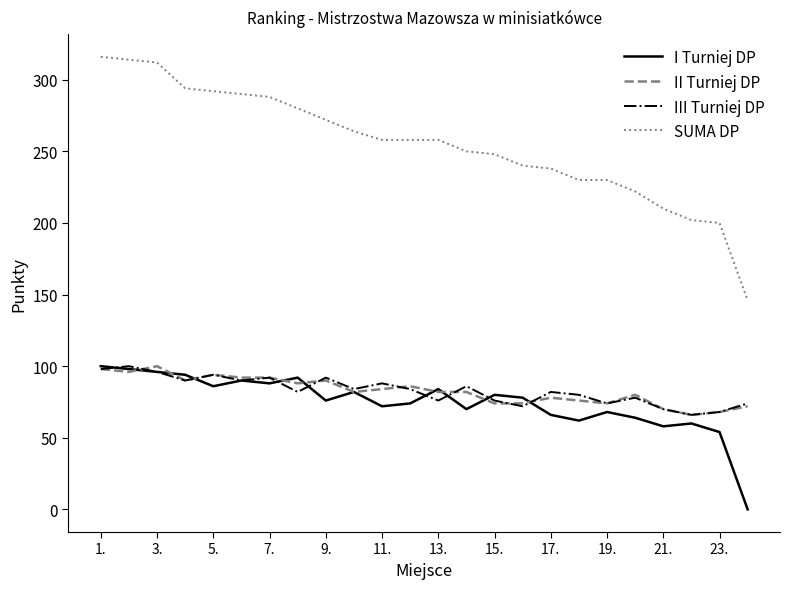

Which series ends up on top after the final intersection of III Turniej DP and I Turniej DP?

III Turniej DP